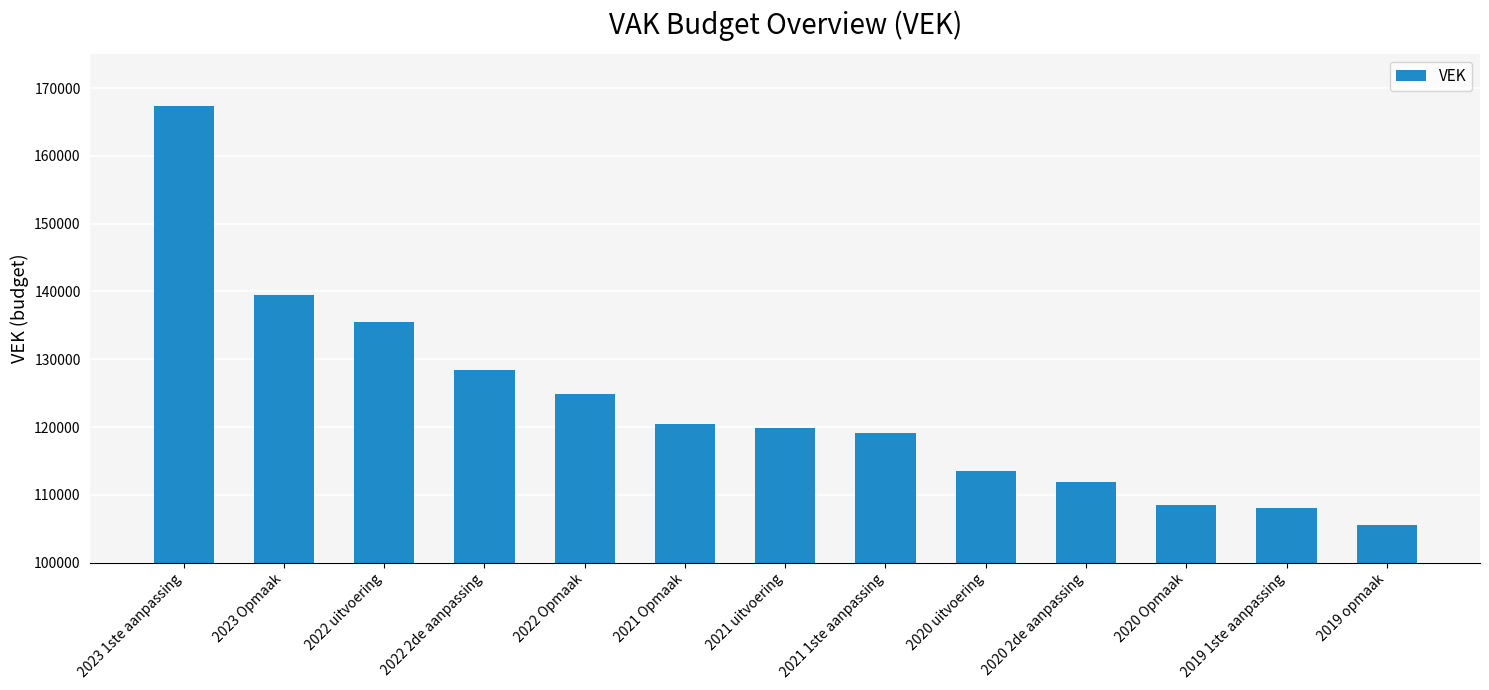

What position from the left is 2019 opmaak?

13